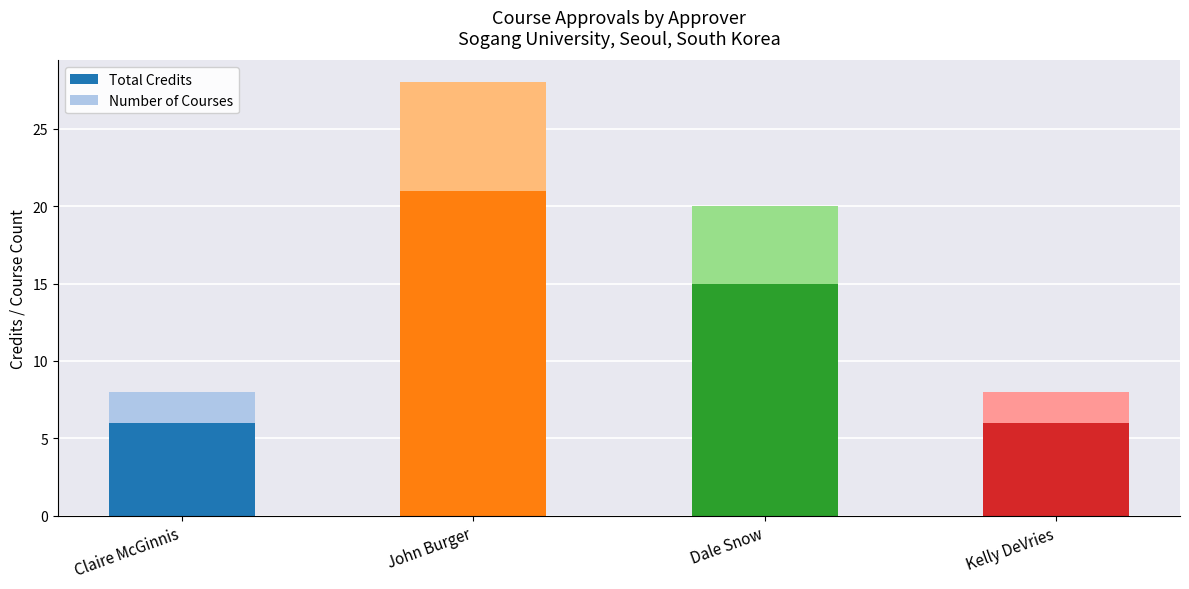

At which label does Total Credits reach its peak?

John Burger